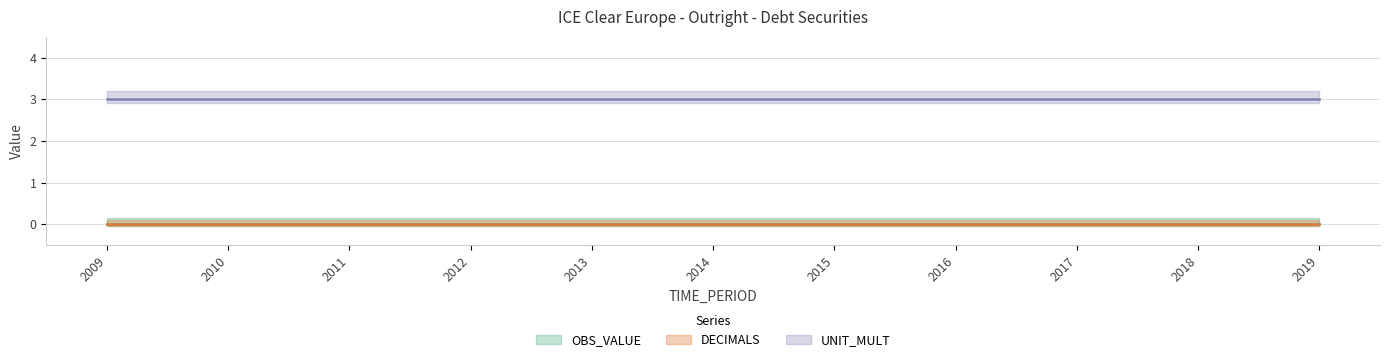

At which label does OBS_VALUE reach its minimum?

2009